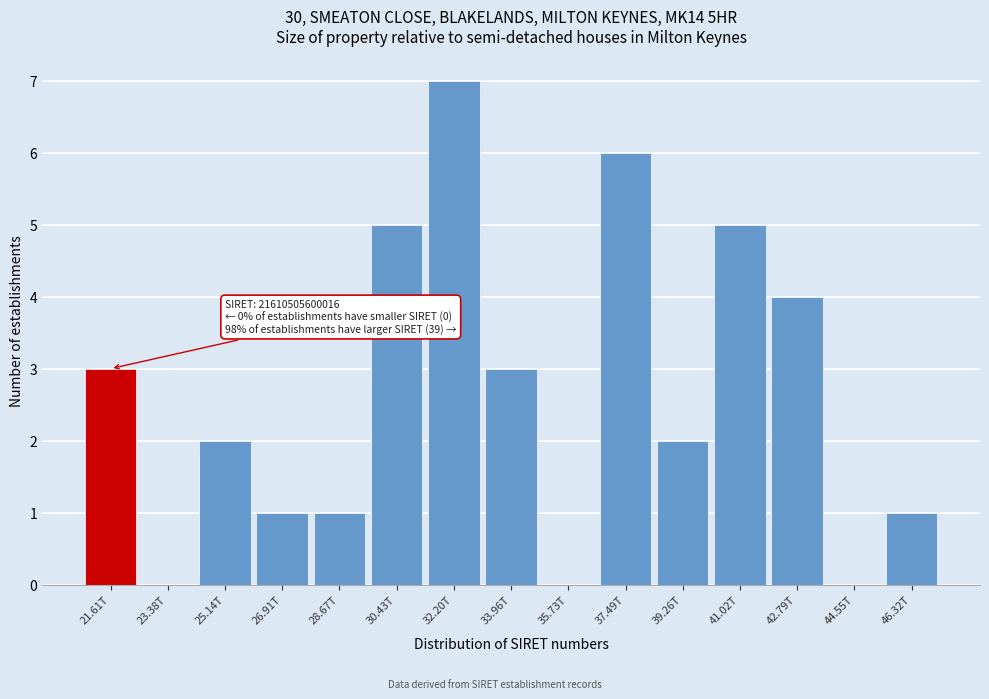

Reading left to right, list all the values displayed in this chart.

21.61T=3	23.38T=0	25.14T=2	26.91T=1	28.67T=1	30.43T=5	32.20T=7	33.96T=3	35.73T=0	37.49T=6	39.26T=2	41.02T=5	42.79T=4	44.55T=0	46.32T=1